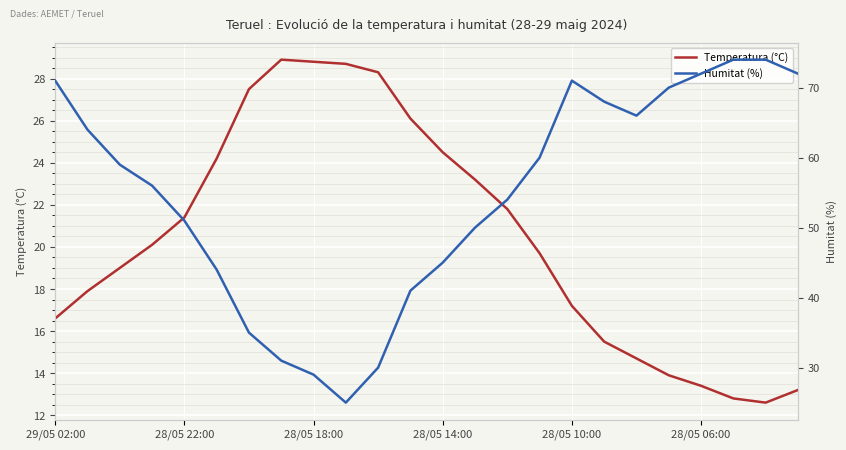

True or false: Temperatura (°C) has more than 2 points higher than both neighbors.

False